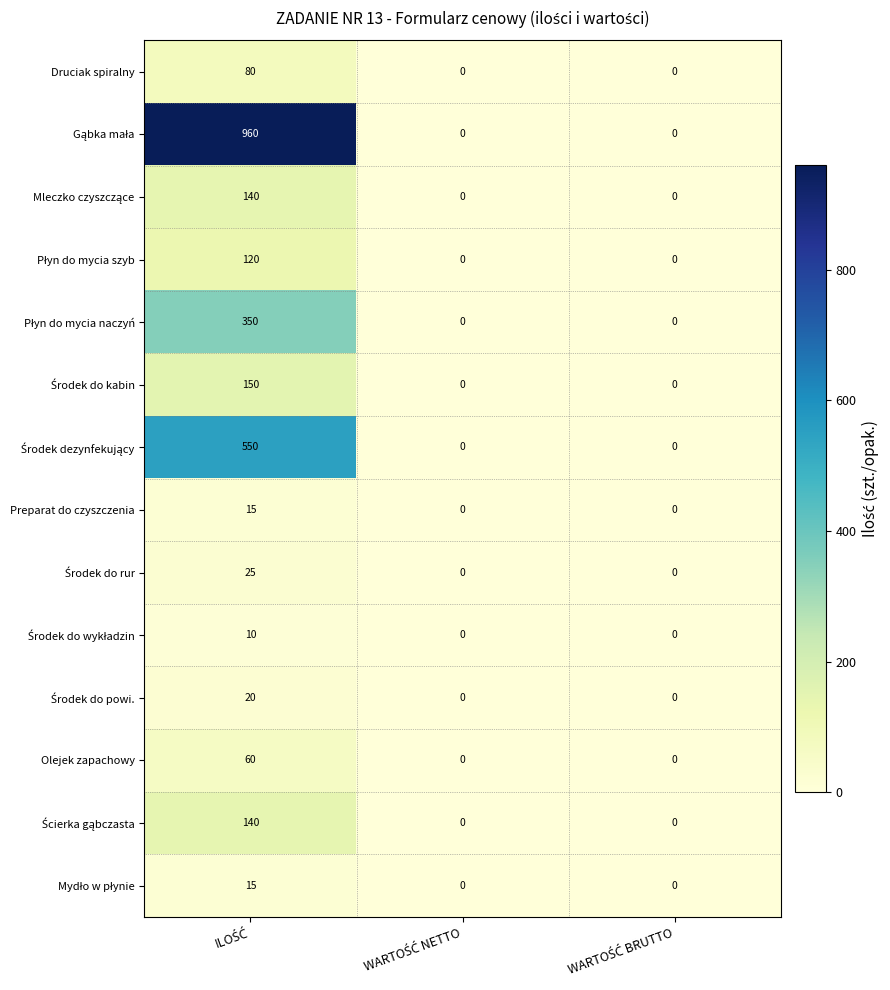

What is the maximum value shown in the chart?

960